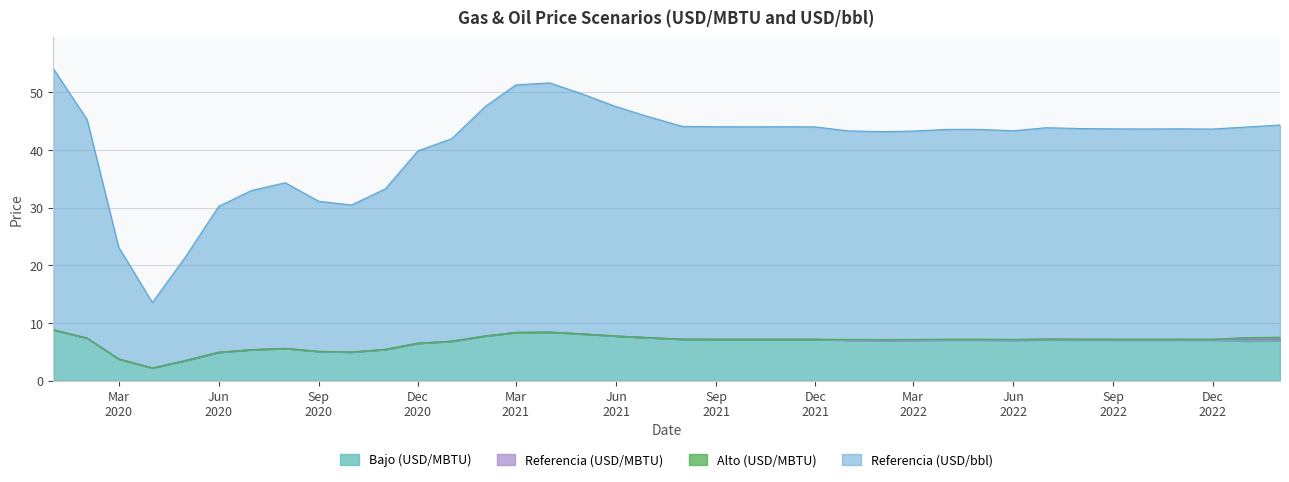

What is the sum of all Alto (USD/MBTU) values?

255.6